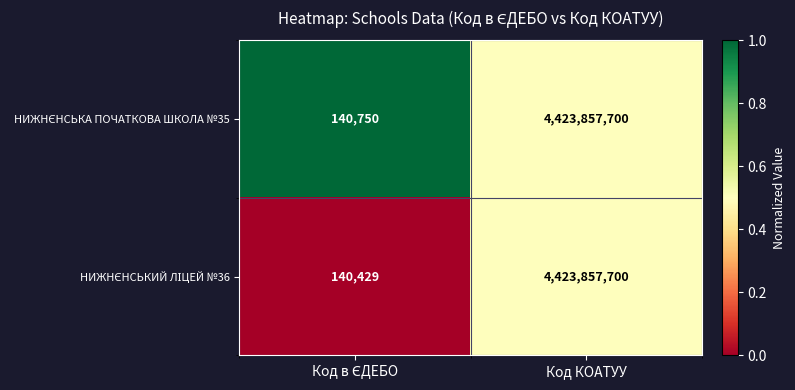

What is the greatest value displayed?

4423857700